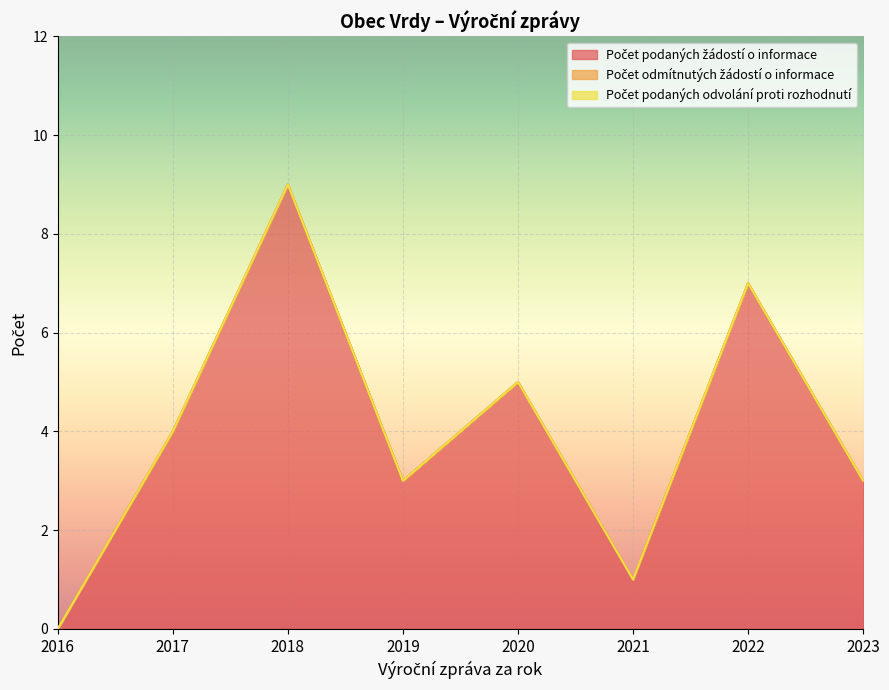

True or false: Počet podaných žádostí o informace and Počet podaných odvolání proti rozhodnutí intersect in this chart.

False